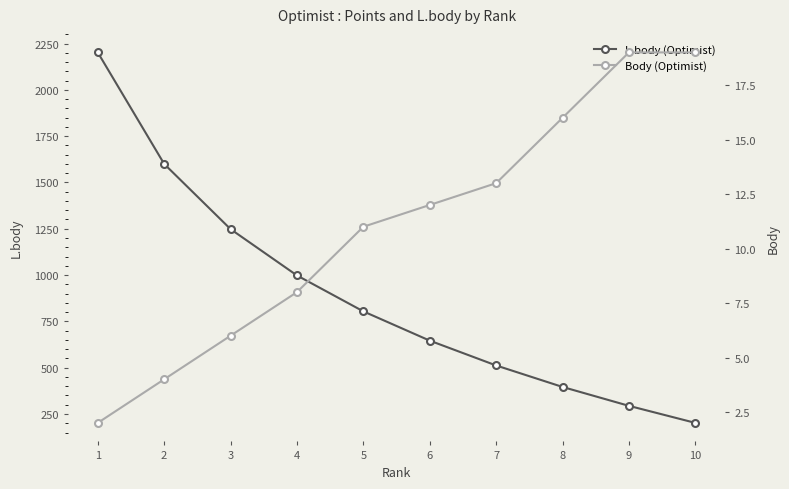

True or false: Body (Optimist) and L.body (Optimist) intersect in this chart.

False